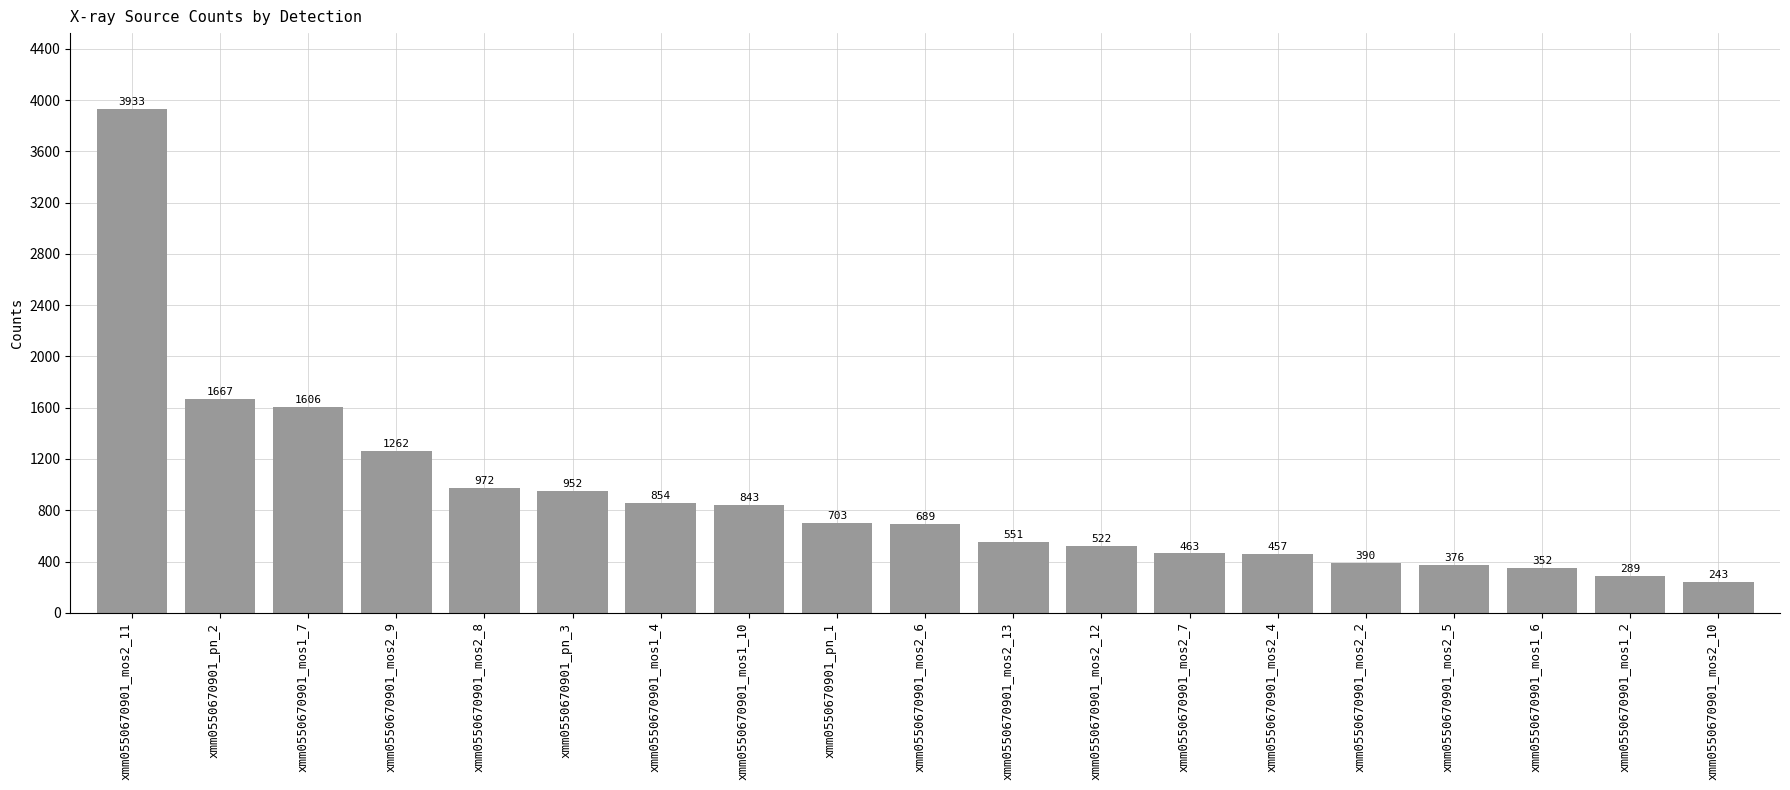

List the labels in order of value, smallest first.

xmm0550670901_mos2_10, xmm0550670901_mos1_2, xmm0550670901_mos1_6, xmm0550670901_mos2_5, xmm0550670901_mos2_2, xmm0550670901_mos2_4, xmm0550670901_mos2_7, xmm0550670901_mos2_12, xmm0550670901_mos2_13, xmm0550670901_mos2_6, xmm0550670901_pn_1, xmm0550670901_mos1_10, xmm0550670901_mos1_4, xmm0550670901_pn_3, xmm0550670901_mos2_8, xmm0550670901_mos2_9, xmm0550670901_mos1_7, xmm0550670901_pn_2, xmm0550670901_mos2_11